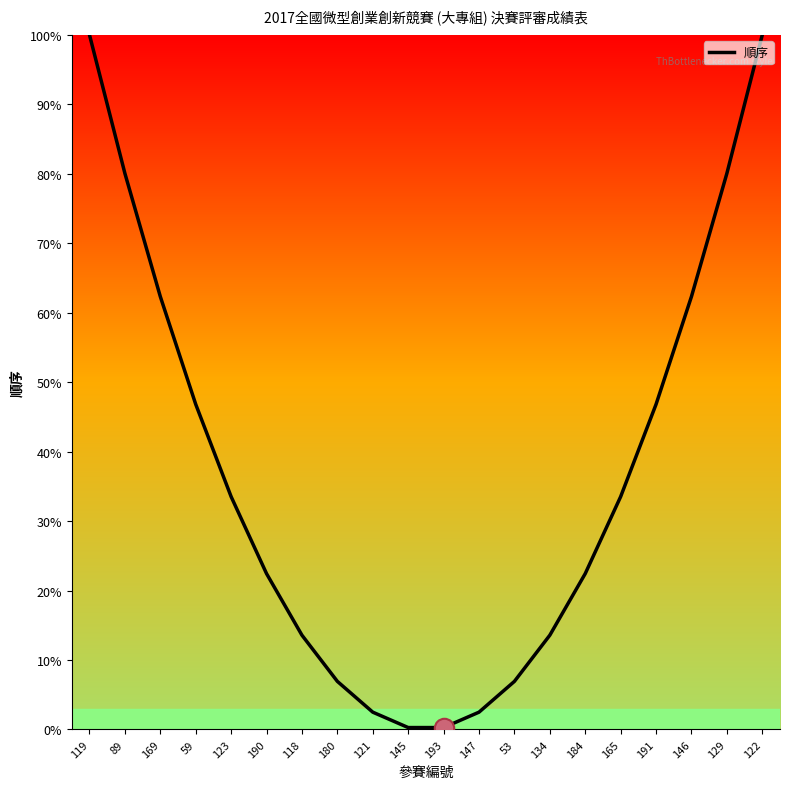

Is it true that the value at 184 is 22.4?

True